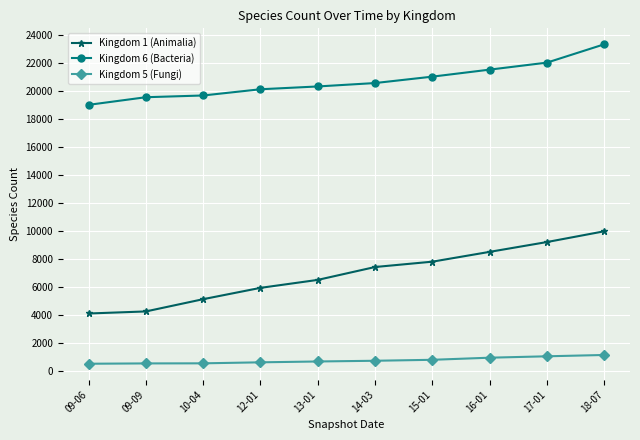

What are all the series names shown in the legend?

Kingdom 1 (Animalia), Kingdom 6 (Bacteria), Kingdom 5 (Fungi)